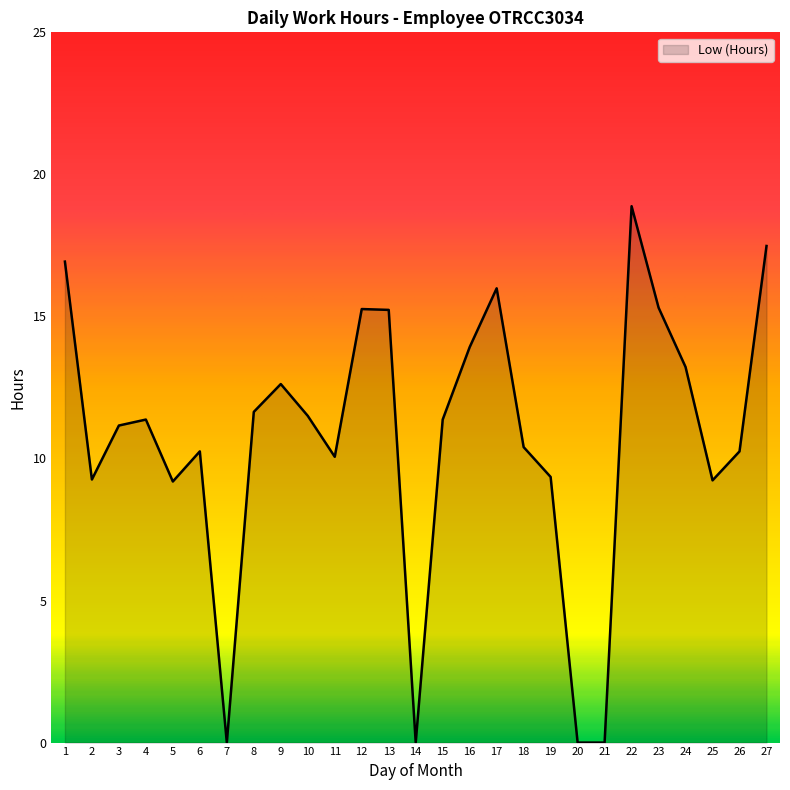

What is the maximum value shown in the chart?

18.9